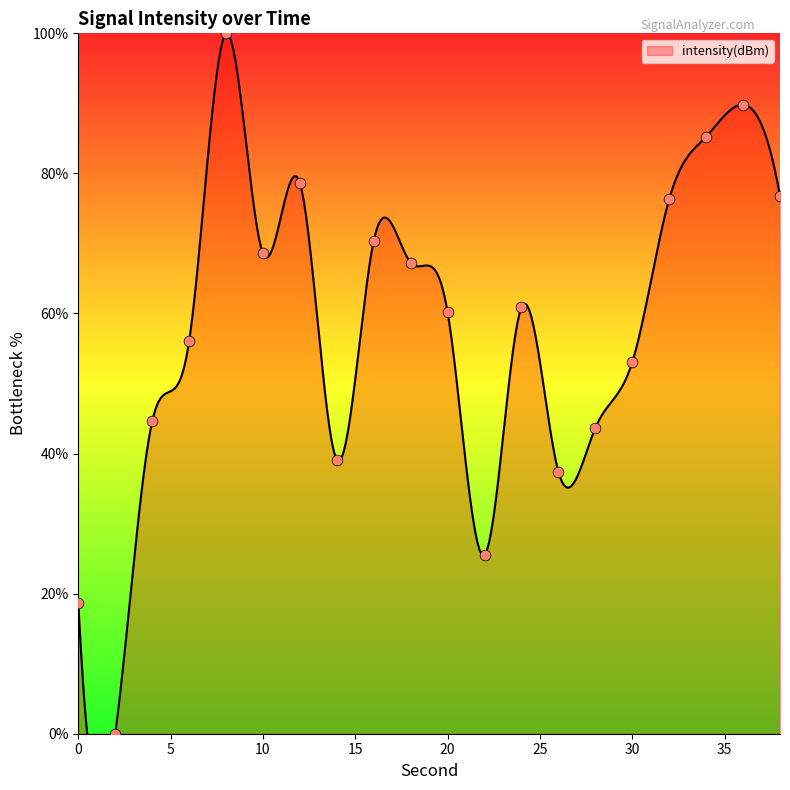

What is the ratio of the value at 34 to the value at 8?

0.9